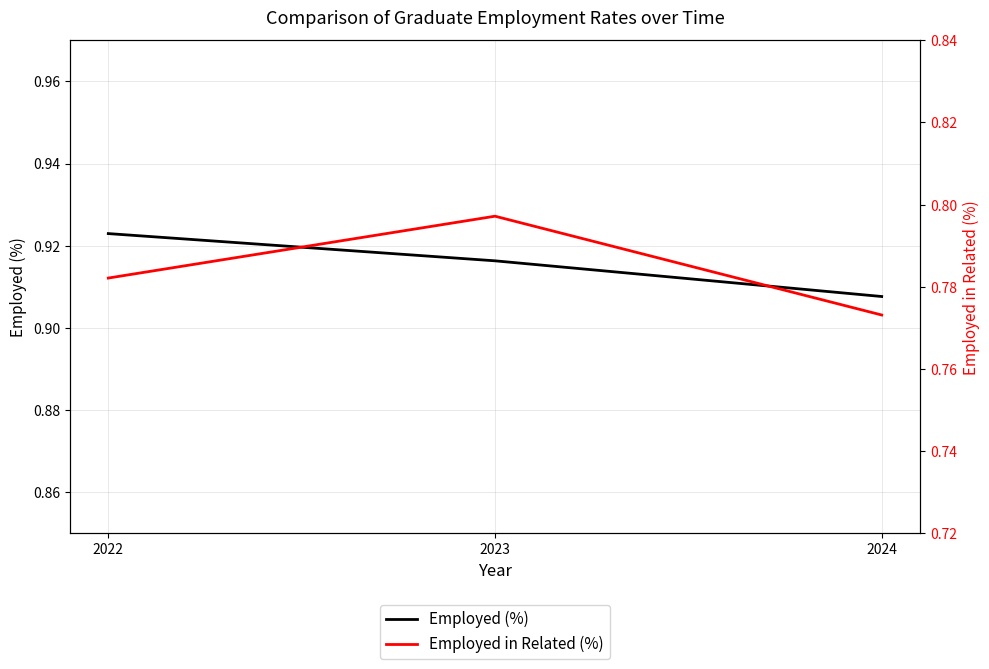

The value of Employed in Related (%) at 2024 is 1.0. True or false?

False